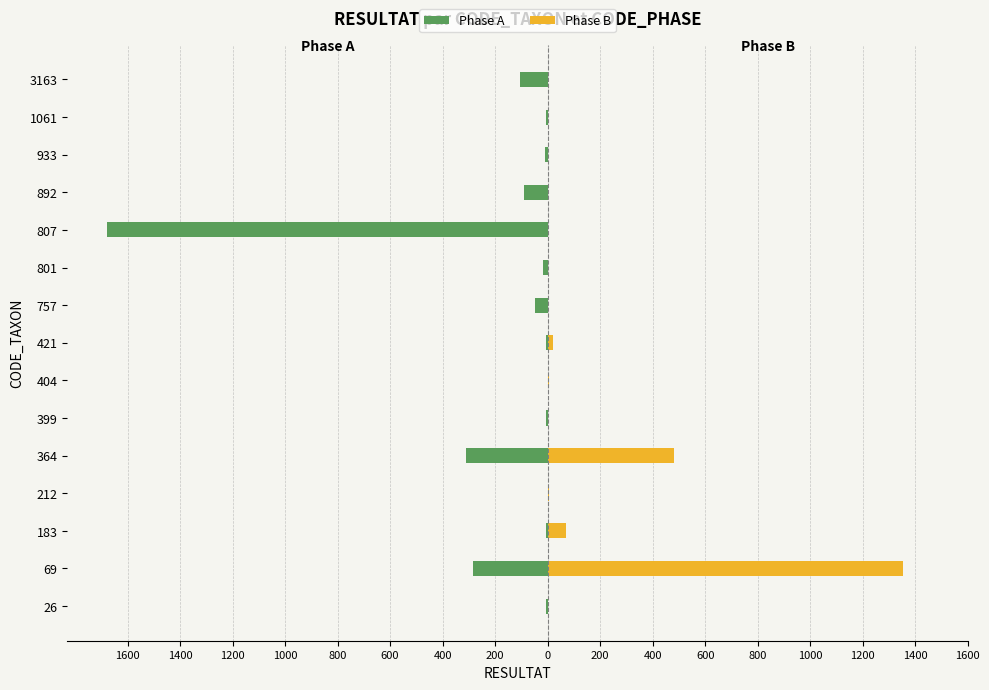

Are the bars horizontal?

Yes